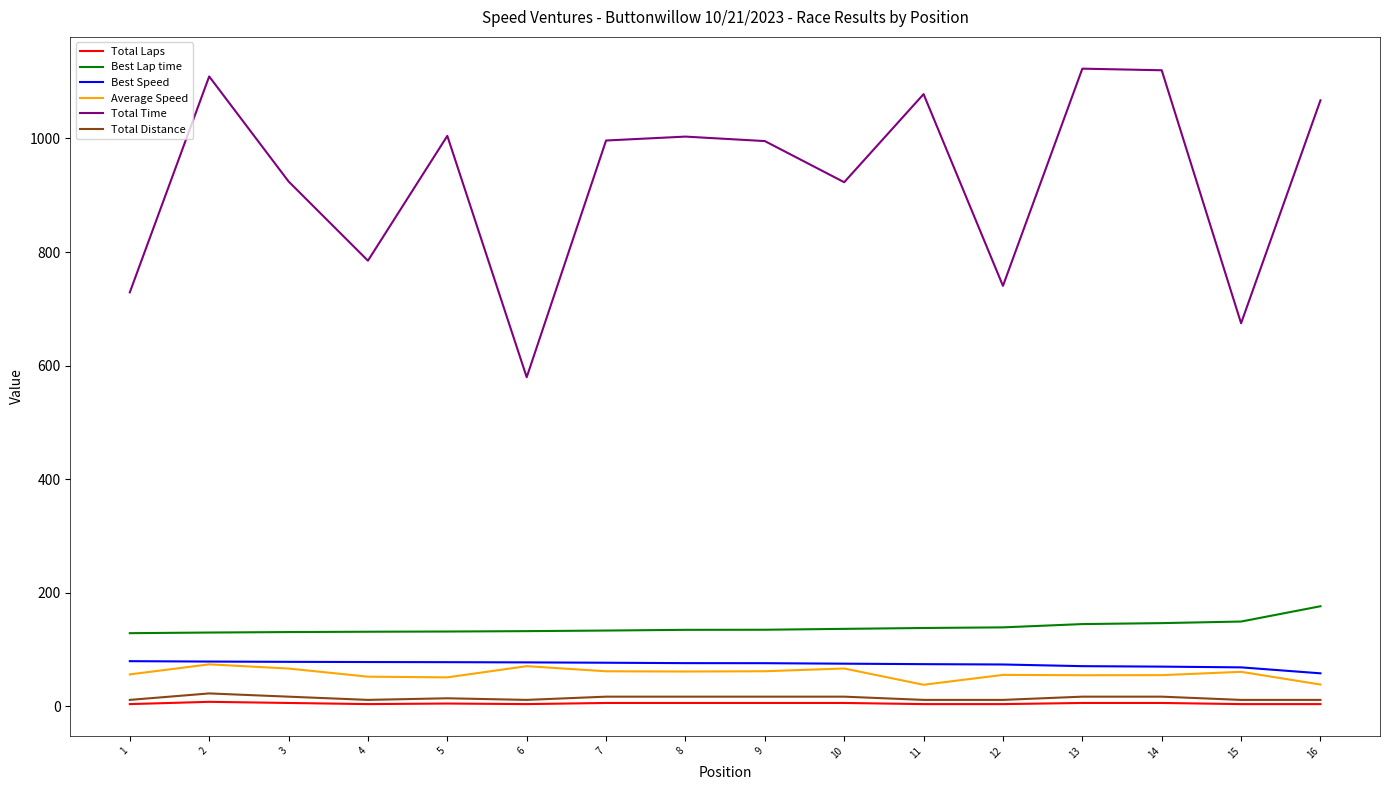

Is the value of Total Distance at 9 greater than the value of Total Time at 4?

No